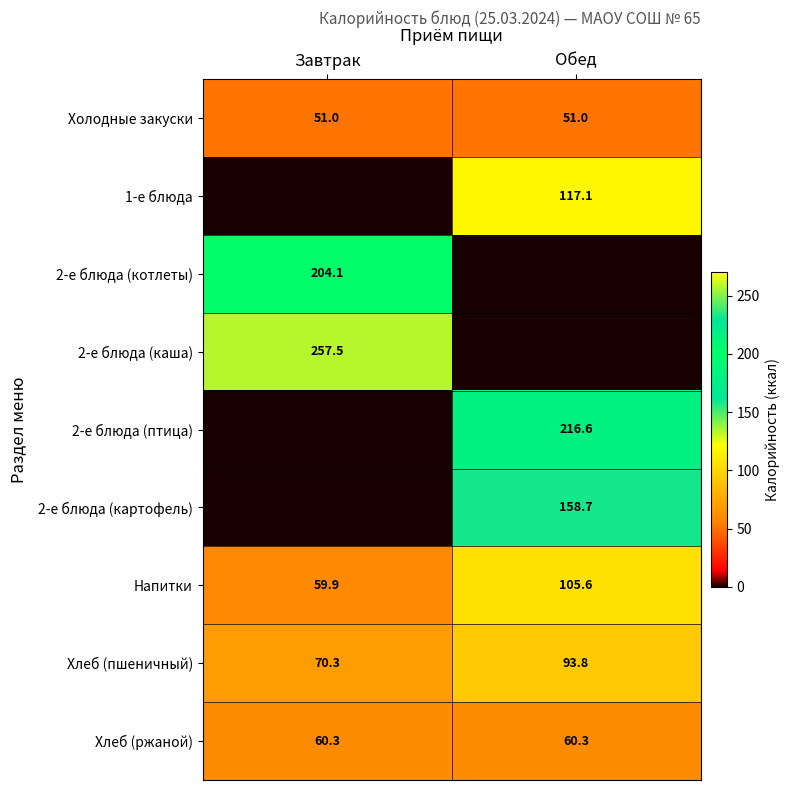

What is the approximate value of Холодные закуски at Обед?

51.0